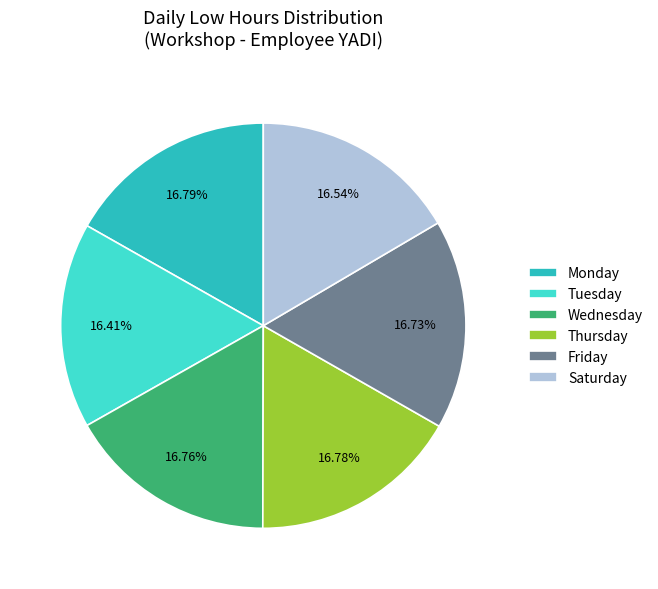

Is the sum of Wednesday and Monday greater than half?

No